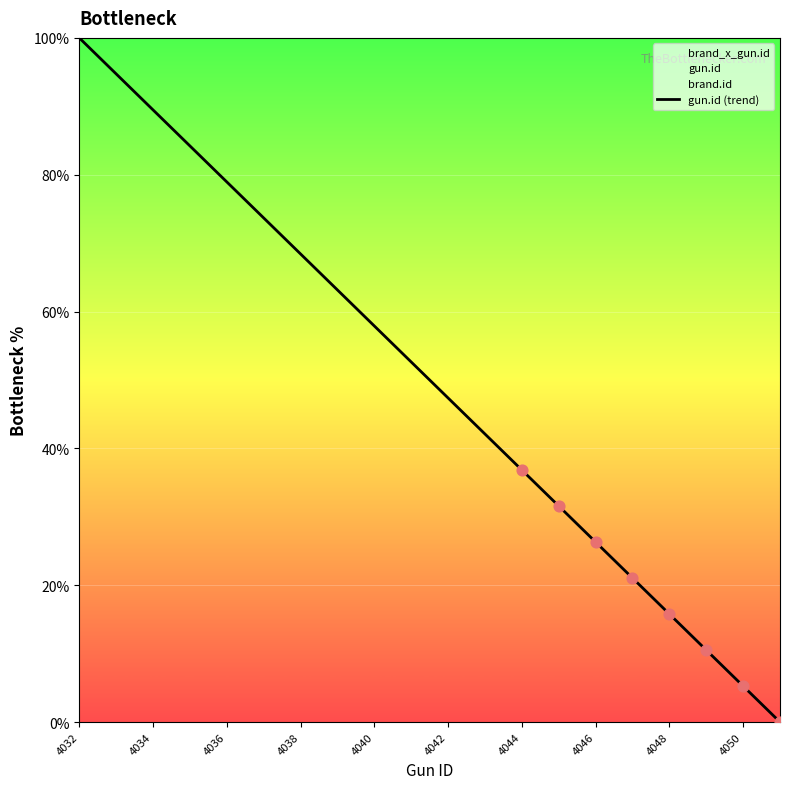

What is the highest value of the gun.id (trend) series?

100.0